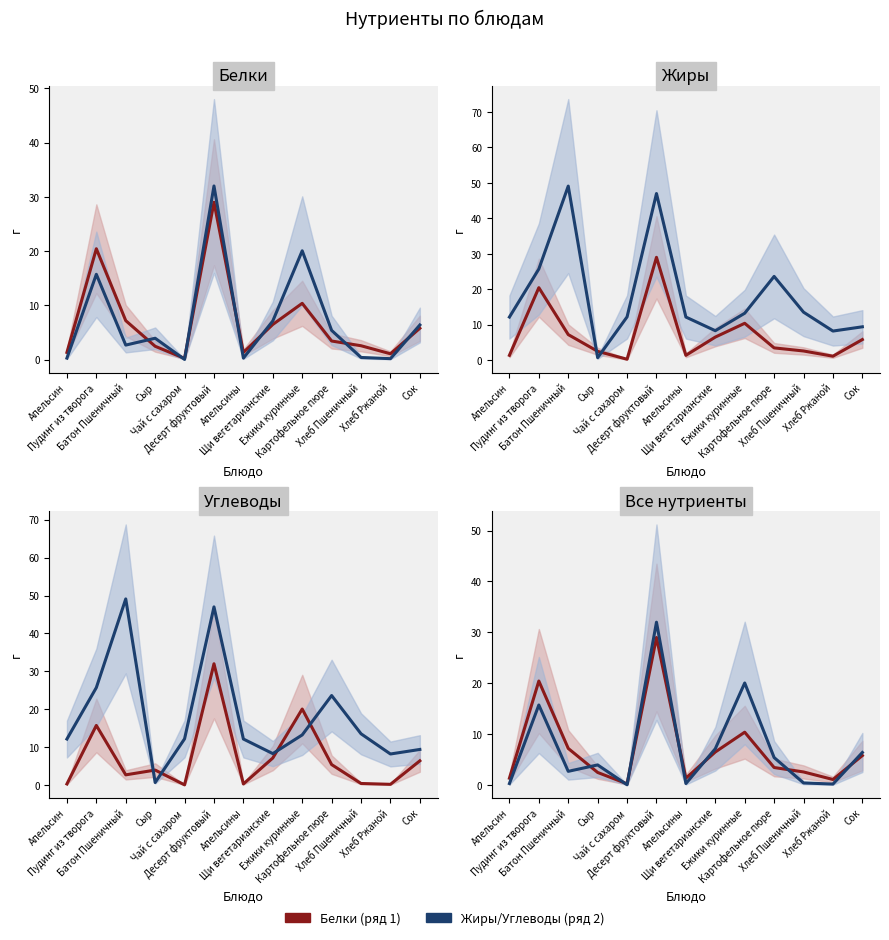

Which label corresponds to the largest value in the chart?

Десерт фруктовый